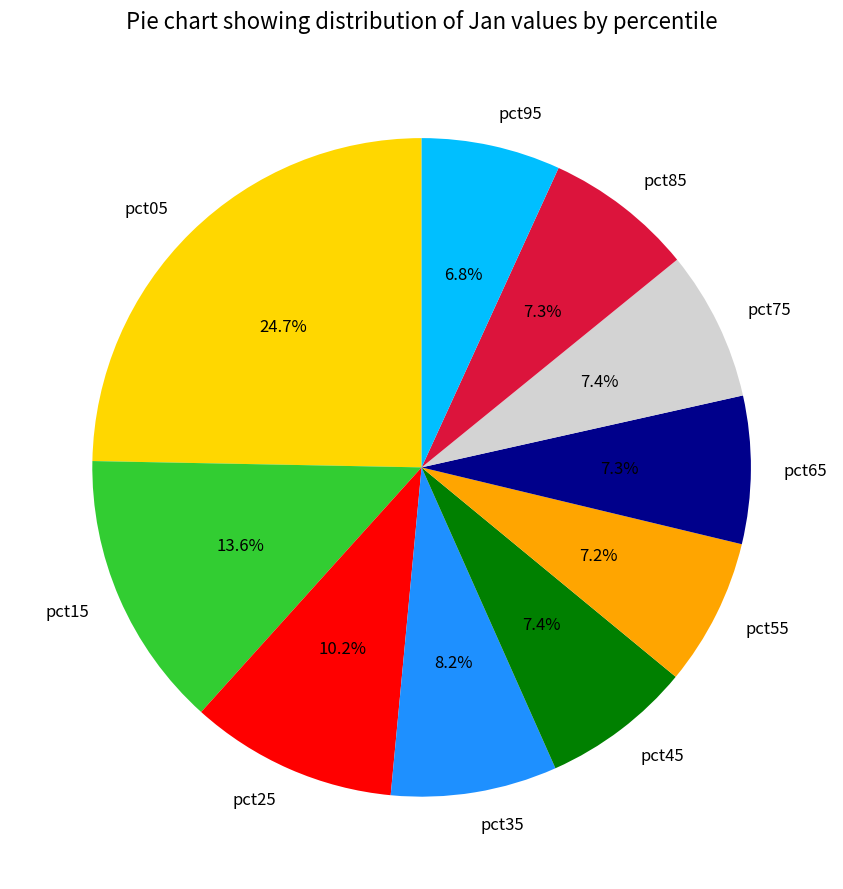

What is the ratio of the value at pct45 to the value at pct65?

1.0